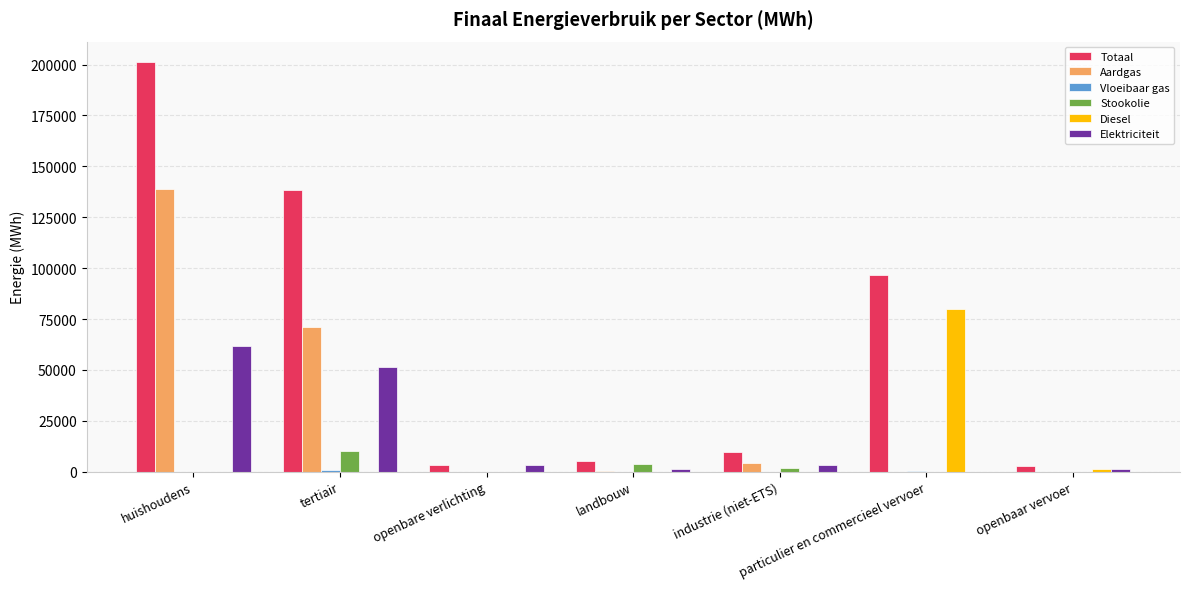

Is it true that Diesel equals 28866.4 at particulier en commercieel vervoer?

False